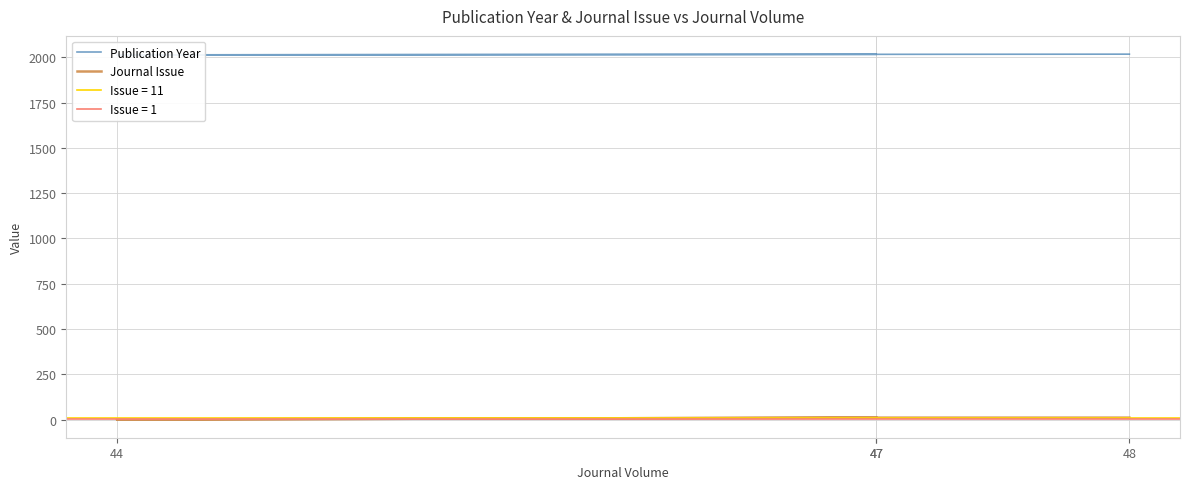

Is the value of Publication Year at 44 greater than the value of Journal Issue at 44?

Yes